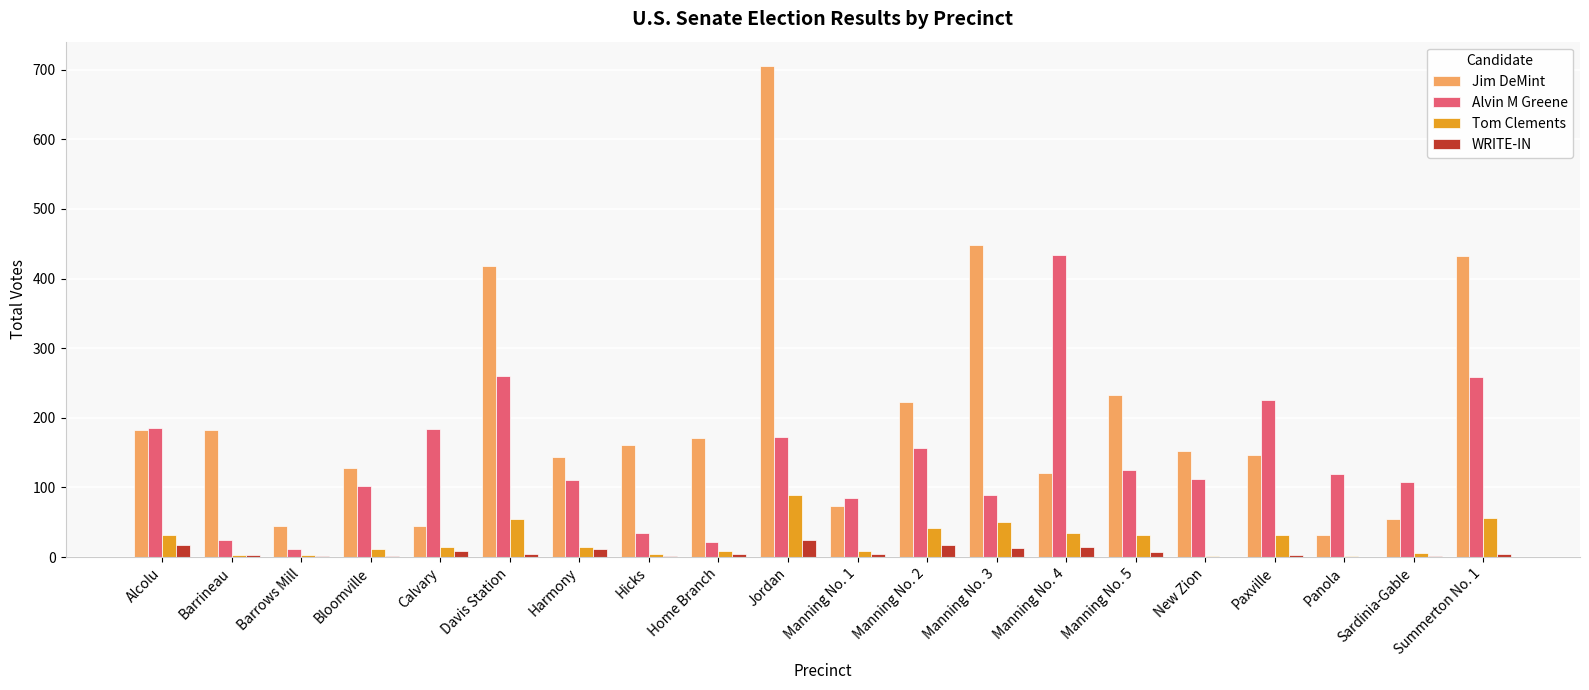

Is it true that WRITE-IN equals 0 at New Zion?

True